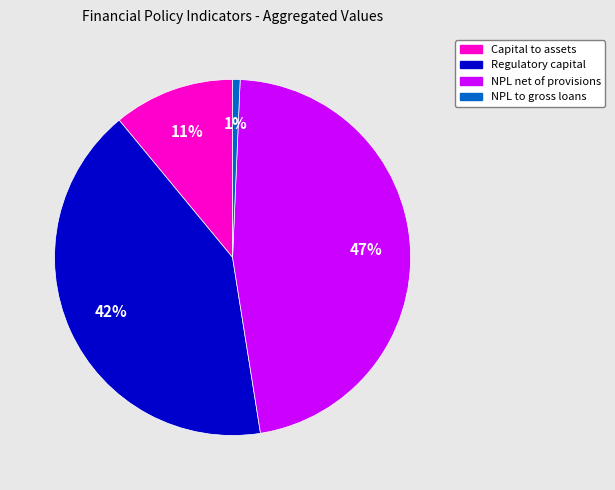

To the nearest percent, what is the average slice percentage?

25%